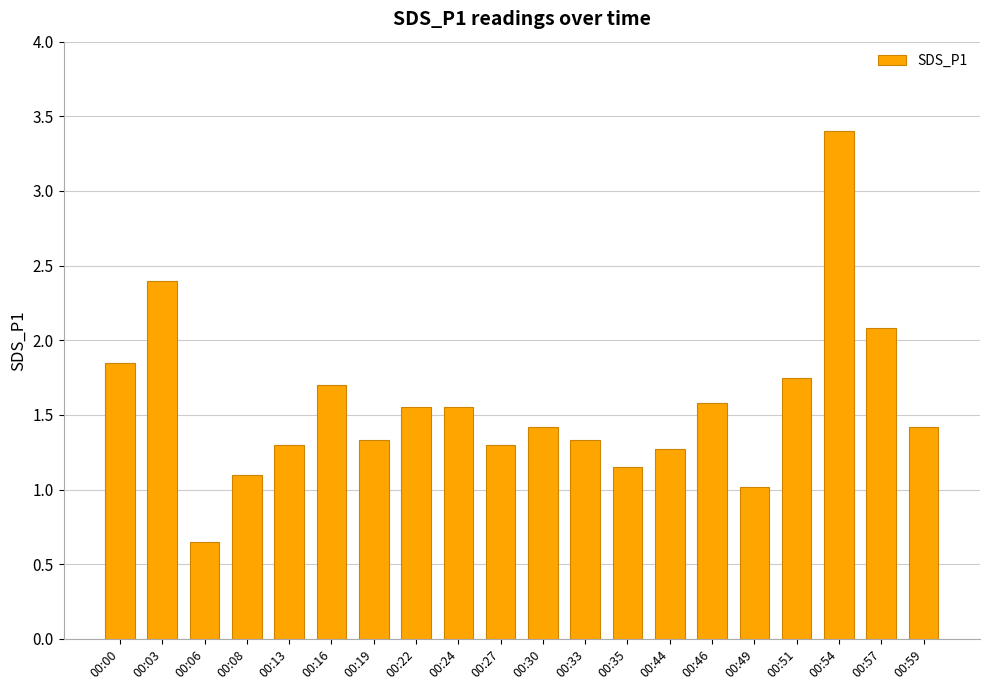

Does the chart contain any negative values?

No